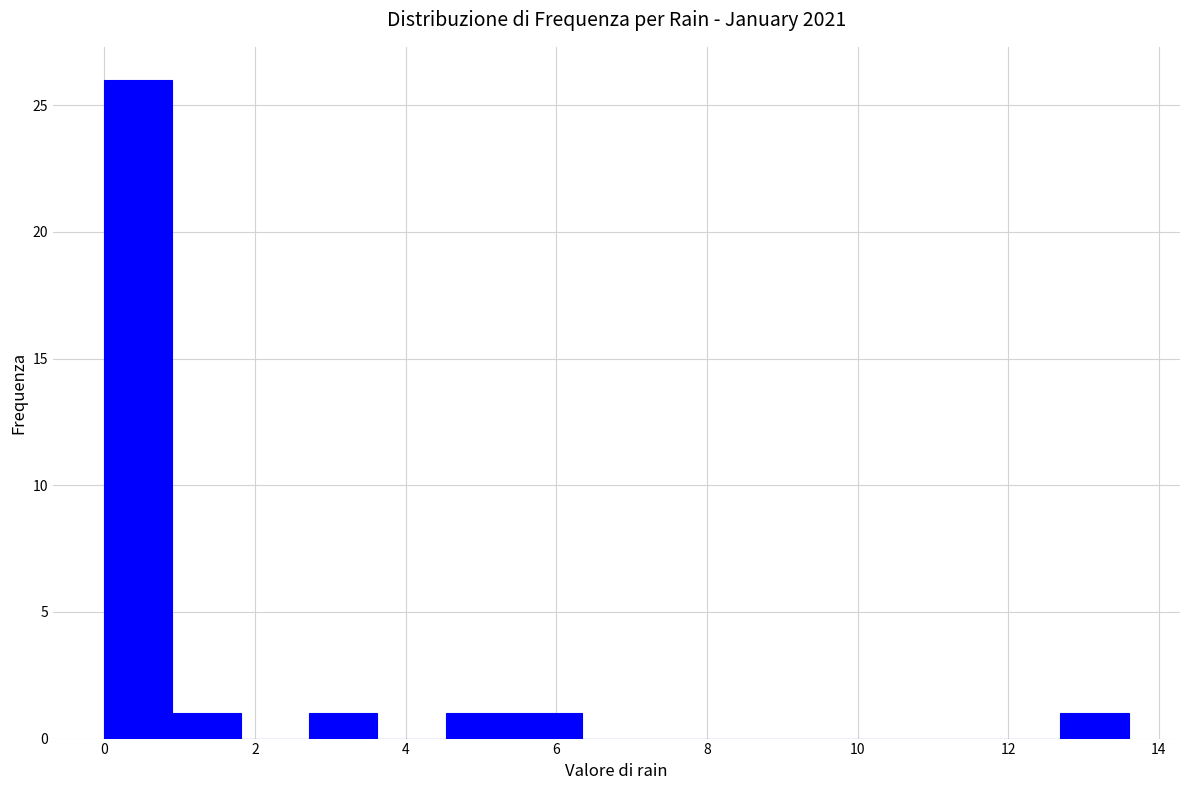

Reading left to right, list every bar in this chart as the range it spans on the x-axis followed by its height. Neither the bar edges nor the heights are printed on the chart, so give them approximately, as read against the axes.

0.0 to 1.0: 26
1.0 to 1.8: 1
1.8 to 2.8: 0
2.8 to 3.6: 1
3.6 to 4.6: 0
4.6 to 5.4: 1
5.4 to 6.4: 1
6.4 to 7.2: 0
7.2 to 8.2: 0
8.2 to 9.0: 0
9.0 to 10.0: 0
10.0 to 10.8: 0
10.8 to 11.8: 0
11.8 to 12.6: 0
12.6 to 13.6: 1